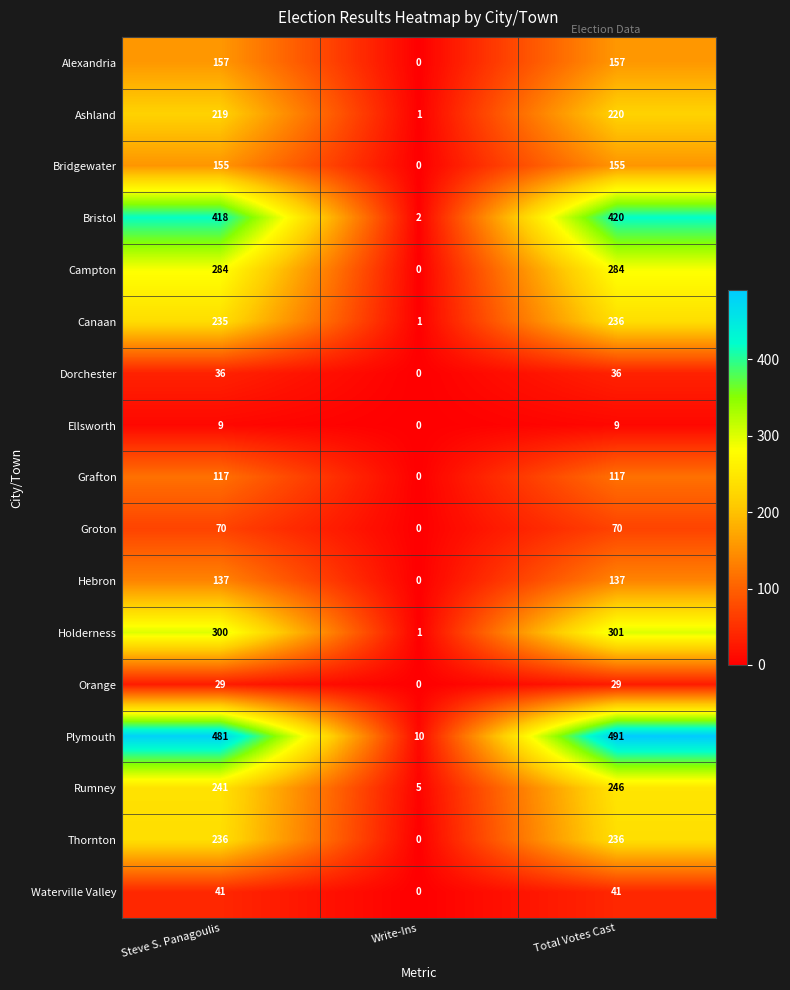

Count the number of categories in the chart.

3